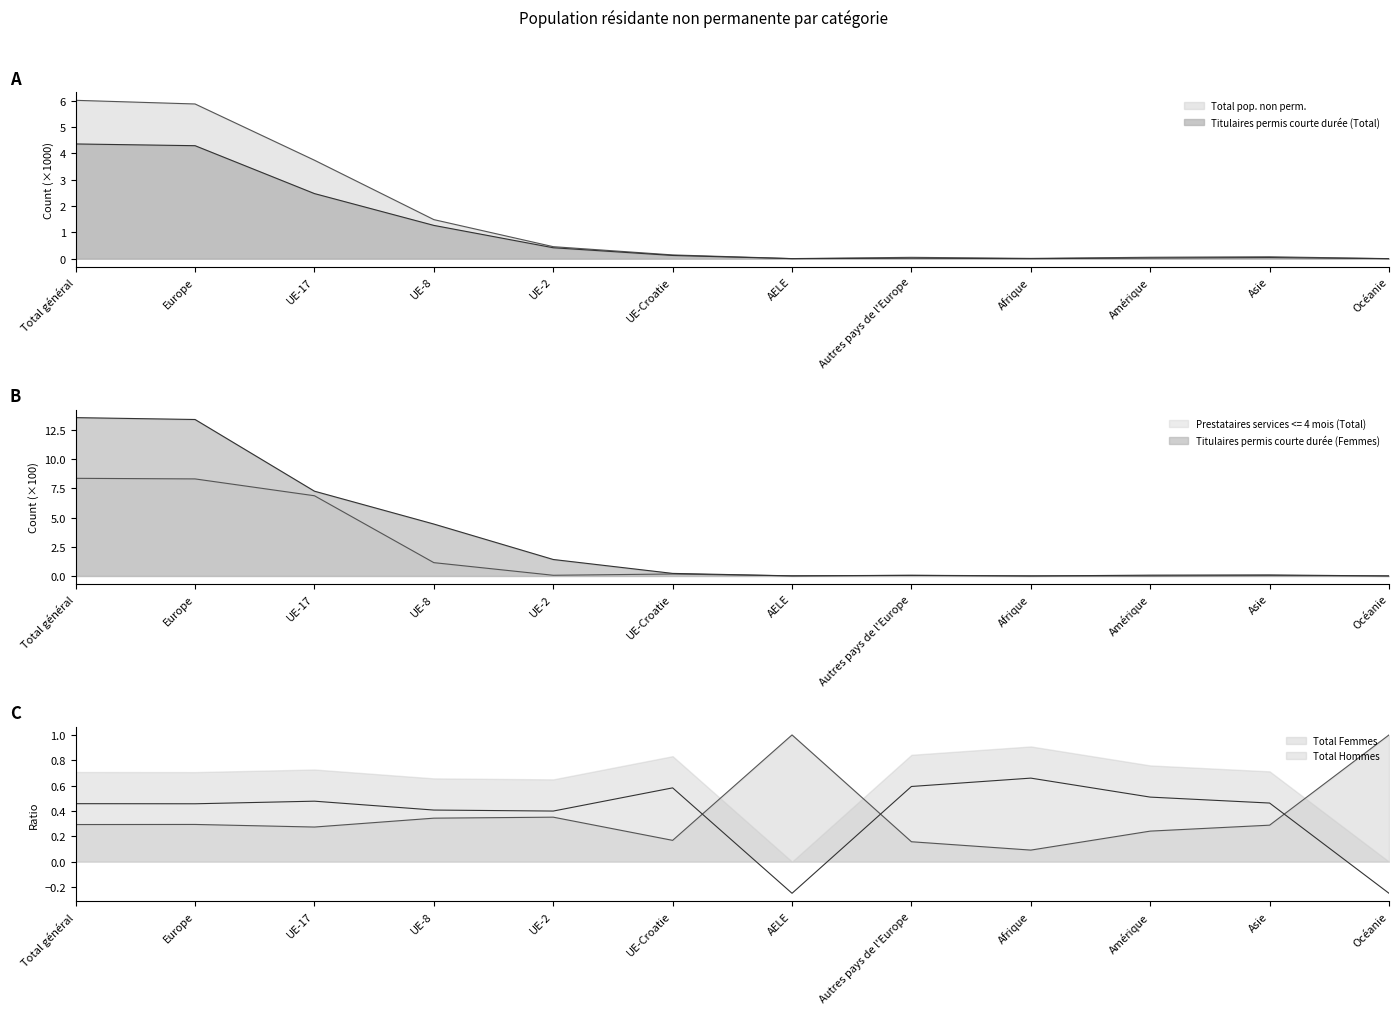

What position from the left is Autres pays de l'Europe?

8